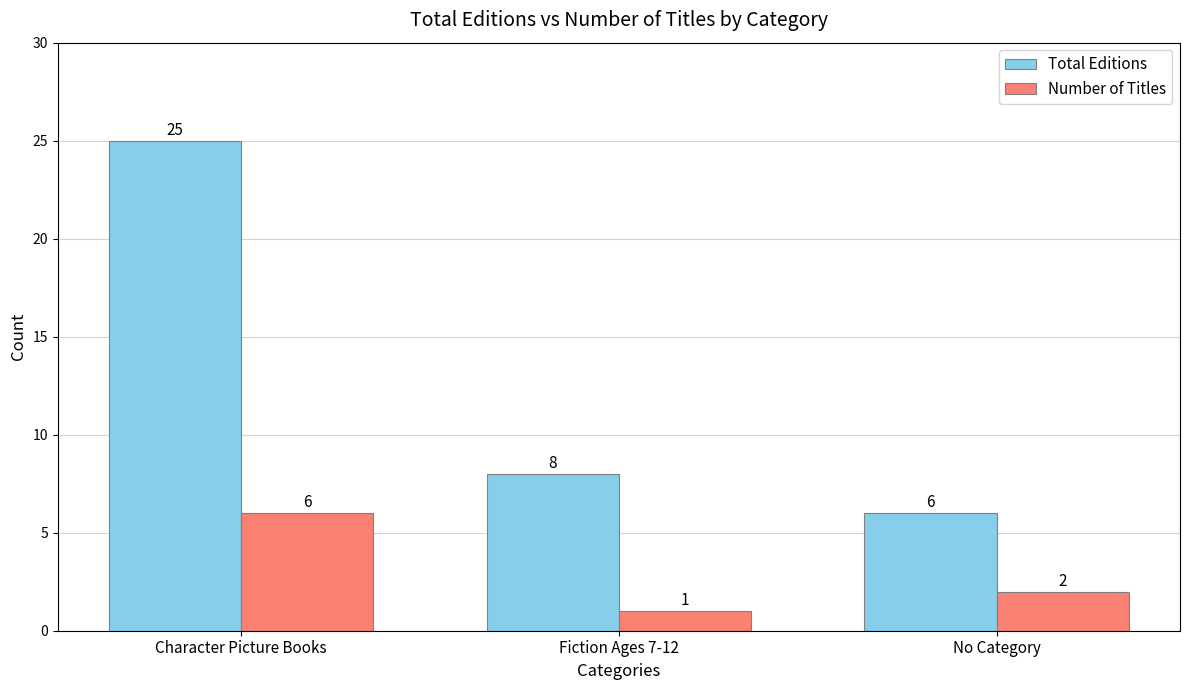

What is the label of the 2nd bar from the right?

Fiction Ages 7-12